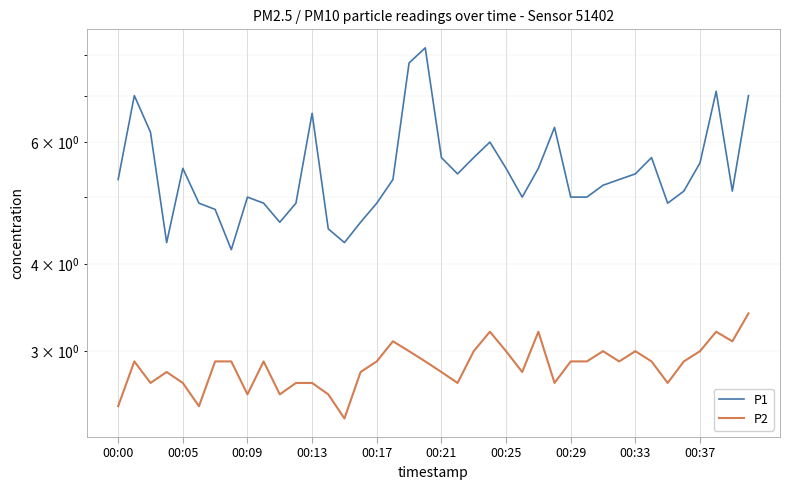

List the labels in order of P1 value, largest first.

19, 18, 37, 00:05, 39, 12, 27, 00:09, 23, 20, 22, 33, 36, 00:17, 24, 26, 21, 32, 00:00, 17, 31, 30, 35, 38, 00:33, 25, 28, 29, 00:21, 00:37, 11, 16, 34, 00:25, 10, 15, 13, 00:13, 14, 00:29